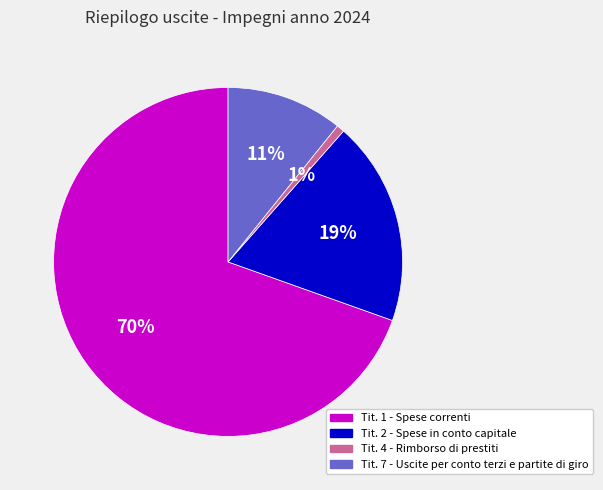

Rank the categories by value from lowest to highest.

Tit. 4 - Rimborso di prestiti, Tit. 7 - Uscite per conto terzi e partite di giro, Tit. 2 - Spese in conto capitale, Tit. 1 - Spese correnti